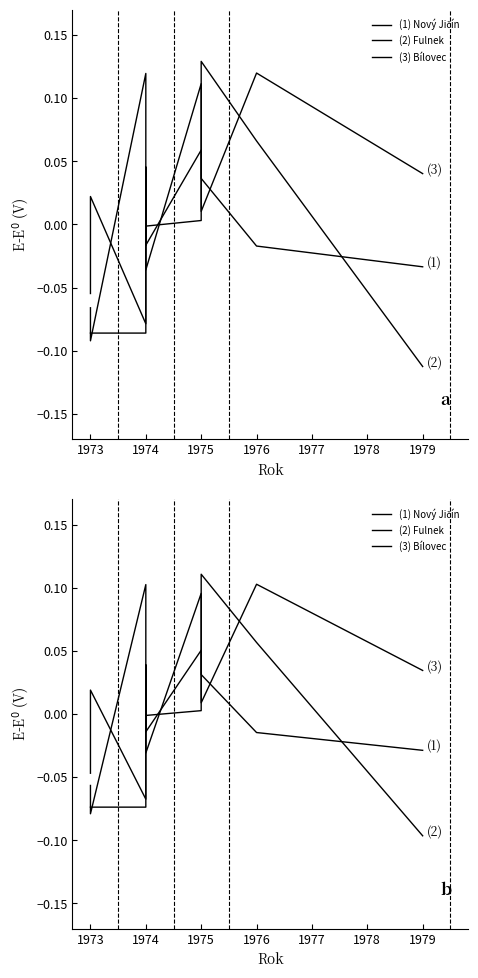

What are all the series names shown in the legend?

(1) Nový Jičín, (2) Fulnek, (3) Bílovec